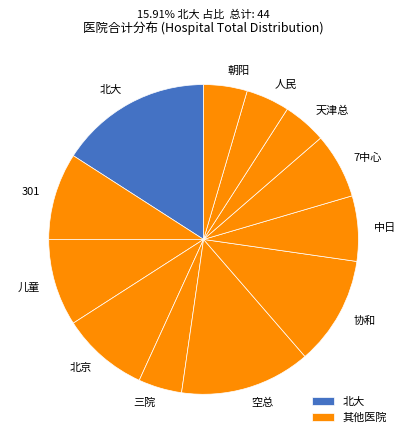

Does any single category account for the majority?

No